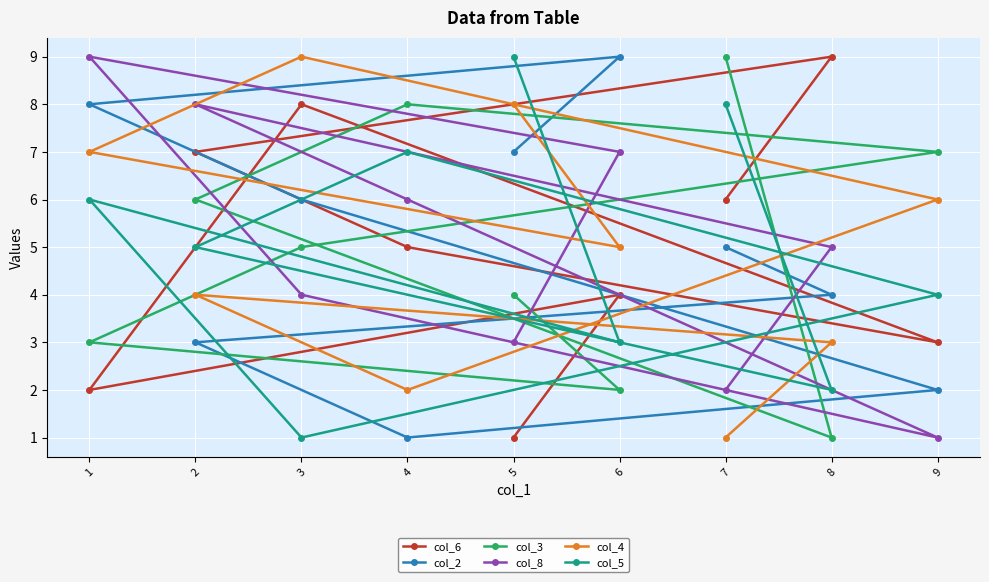

What is the average value of the col_5 series?

5